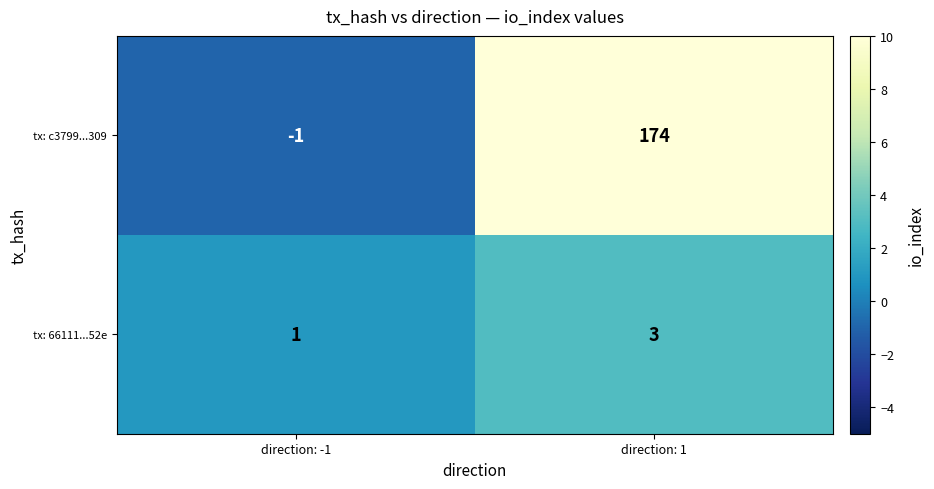

How many series are shown in this chart?

2